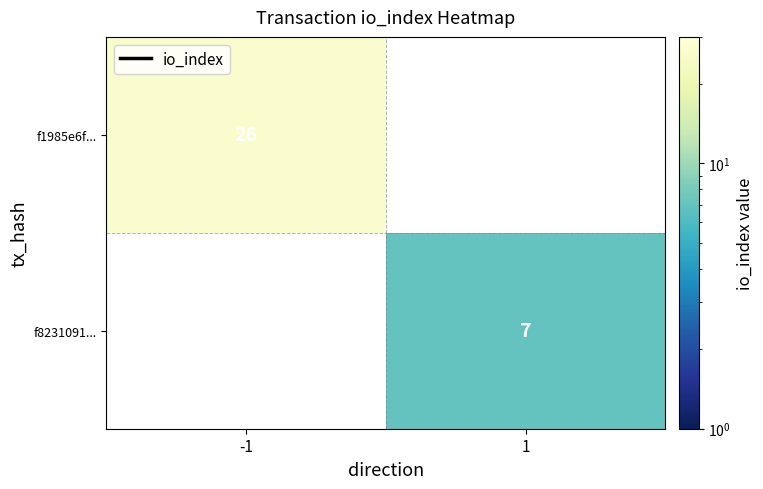

The f1985e6f... series shows 26 at -1. True or false?

True